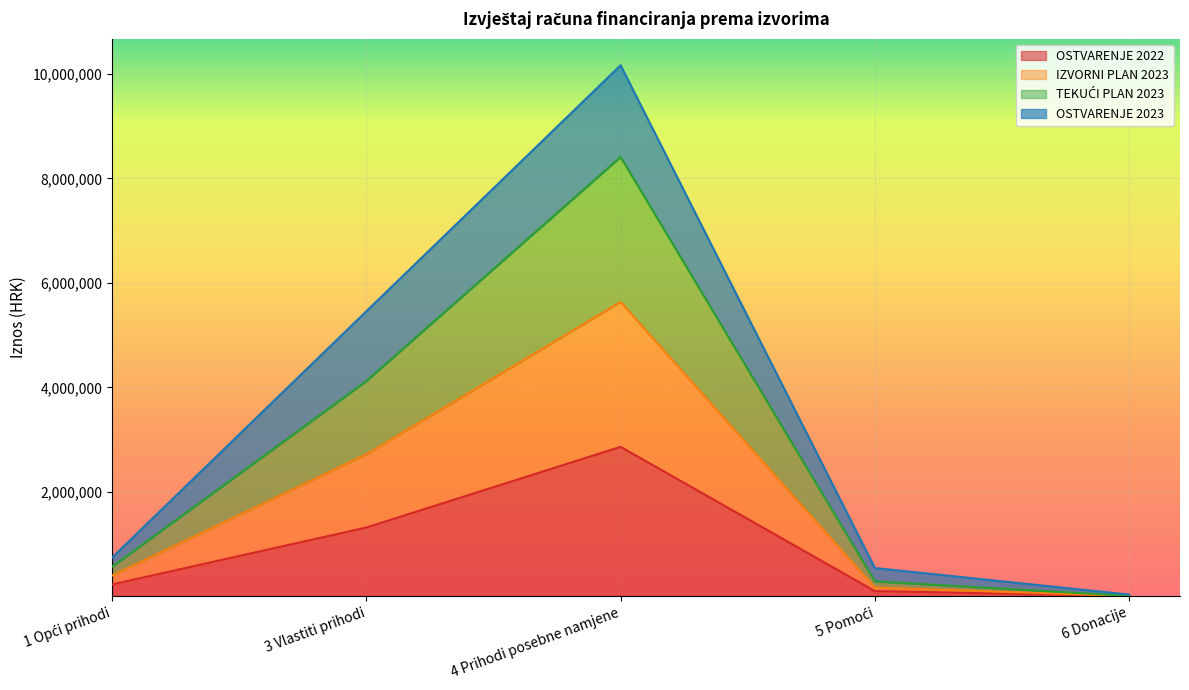

Which series has the widest spread of values?

TEKUĆI PLAN 2023